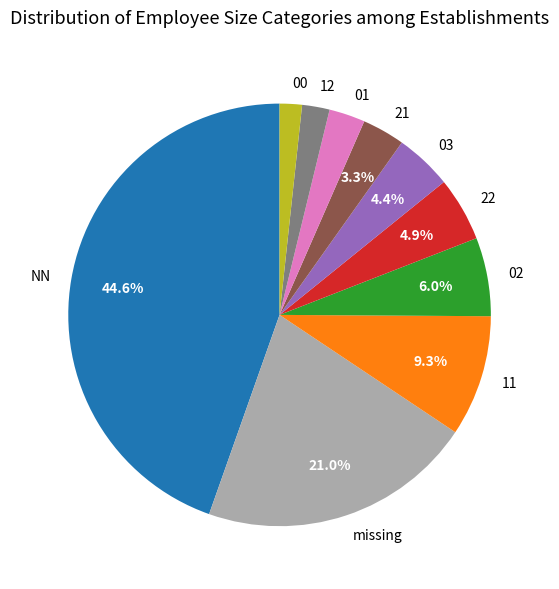

To the nearest percent, what percentage of the pie is 11?

9%